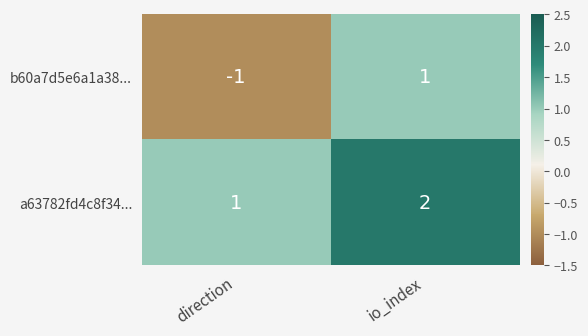

Rank the series at io_index from lowest to highest value.

b60a7d5e6a1a38..., a63782fd4c8f34...